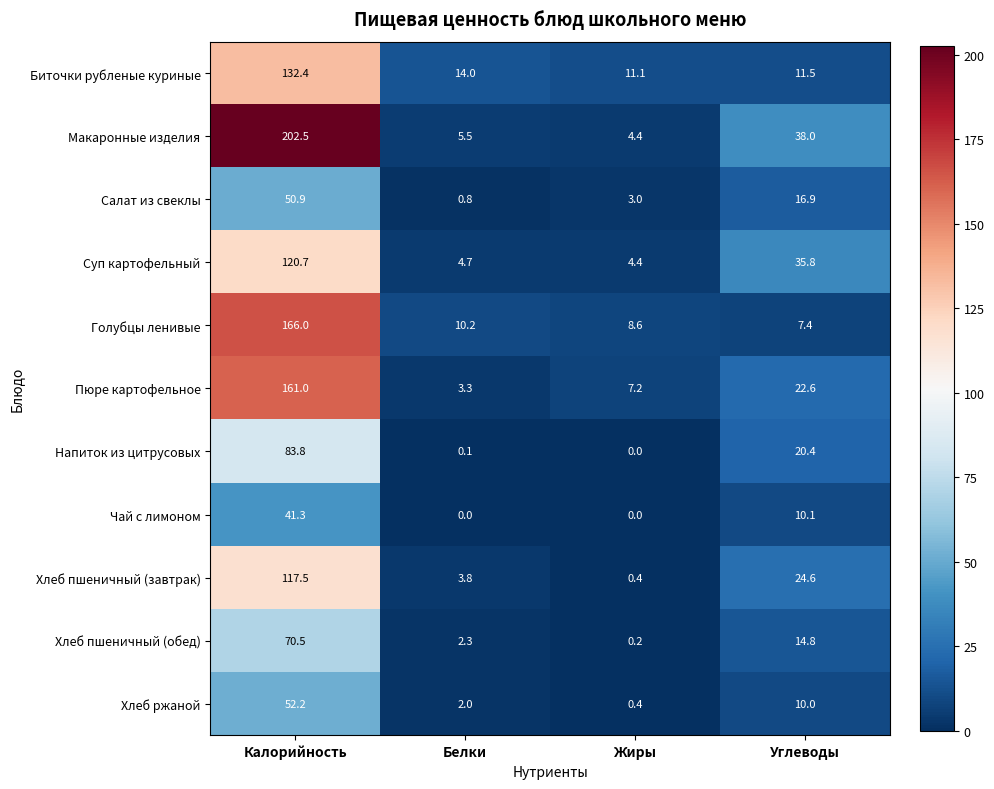

Rank the series by their maximum value, from lowest to highest.

Чай с лимоном, Салат из свеклы, Хлеб ржаной, Хлеб пшеничный (обед), Напиток из цитрусовых, Хлеб пшеничный (завтрак), Суп картофельный, Биточки рубленые куриные, Пюре картофельное, Голубцы ленивые, Макаронные изделия